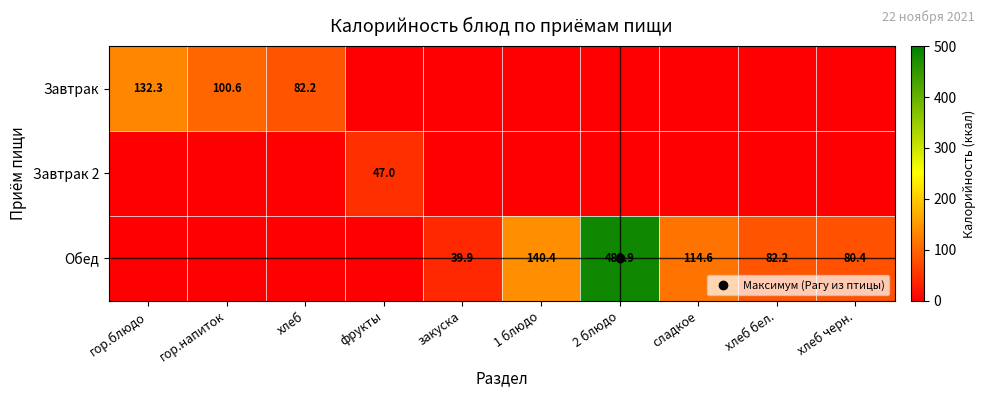

What is the difference between the maximum and second lowest values in the Завтрак 2 series?

47.0